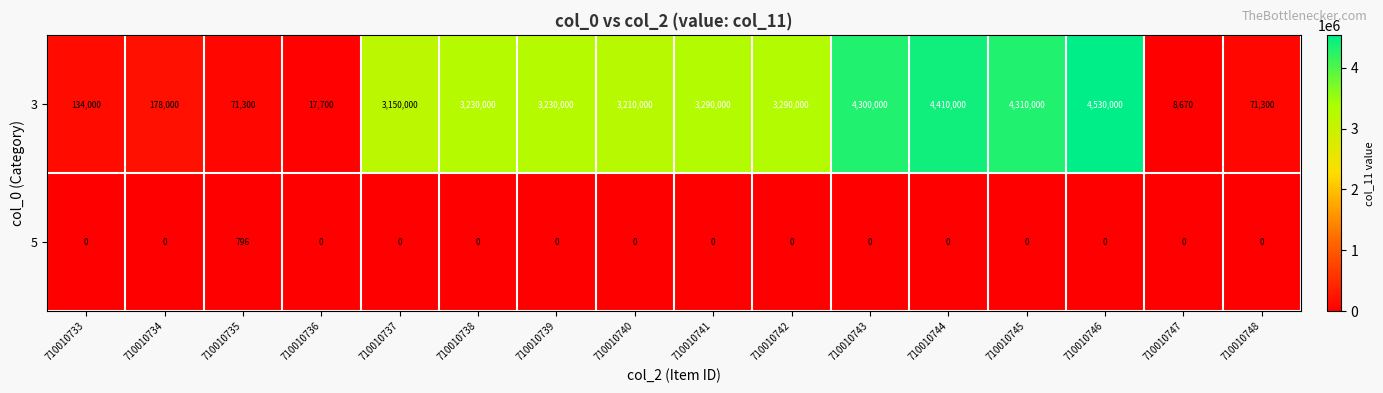

The 3 series shows 10928 at 710010736. True or false?

False